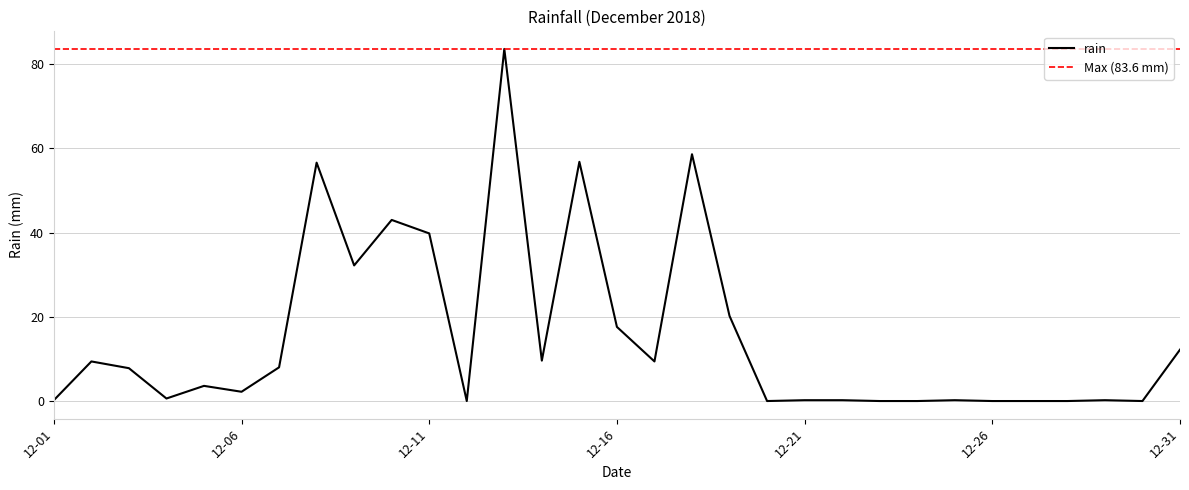

What is the difference between the maximum and minimum values?

83.6